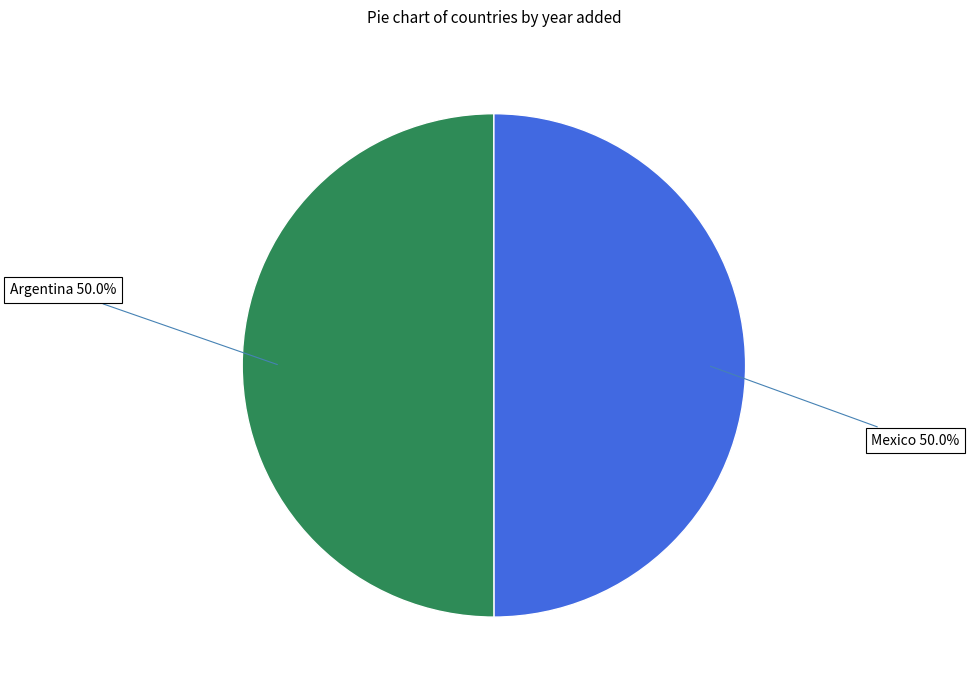

What is the majority slice?

Argentina